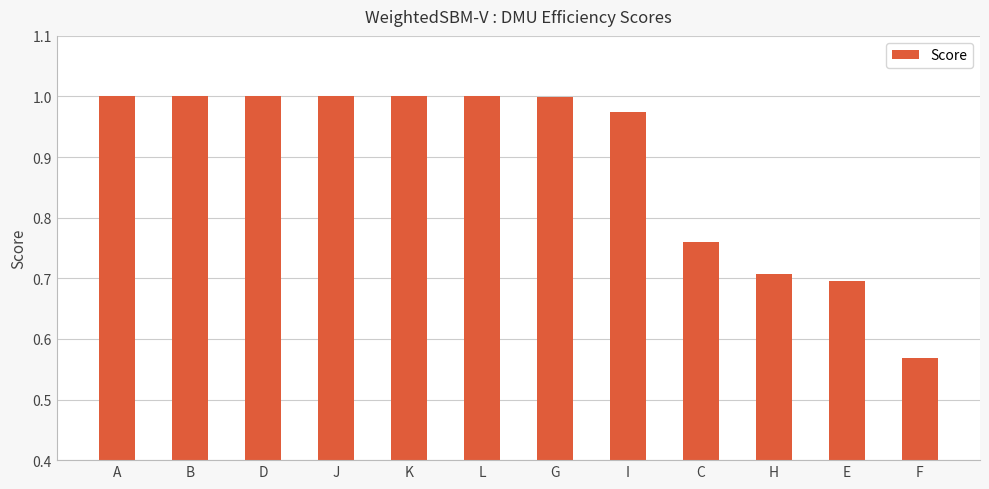

How many categories are shown in the chart?

12